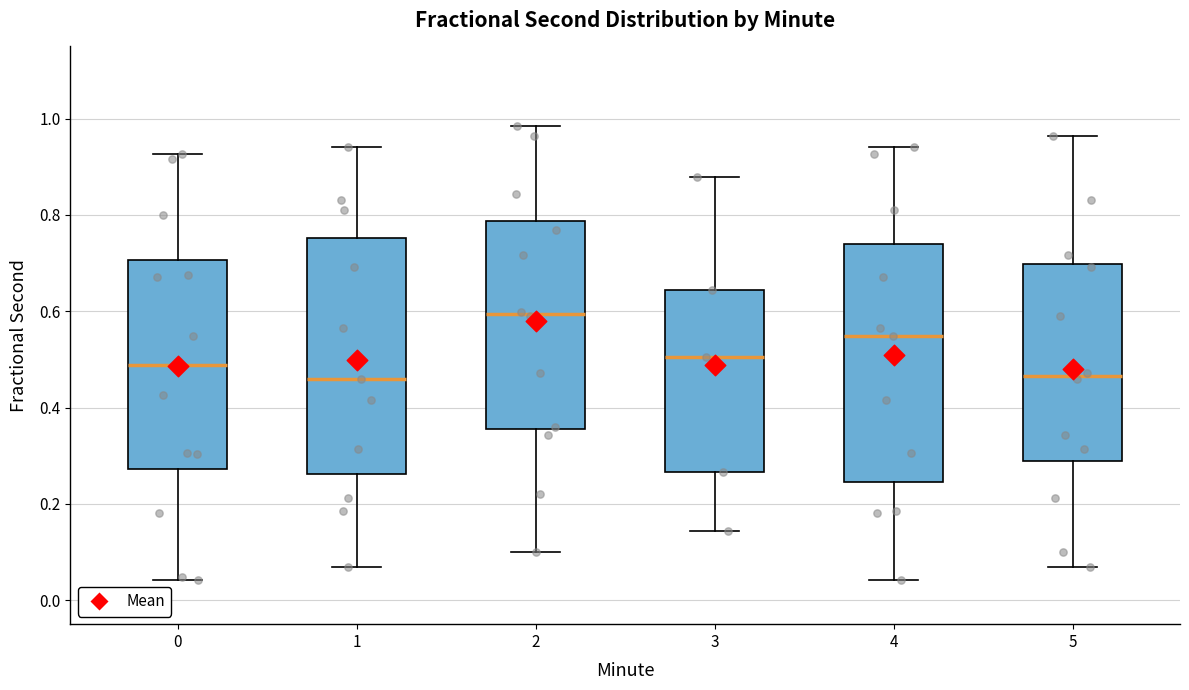

Reading left to right, transcribe this box plot: for each box, give where its median line is, the range the box spans, and where its two whiskers end, as read against the y-axis. The values are not printed on the chart, so give them approximately, as read against the axis.

0: median 0.48, box 0.28 to 0.70, whiskers 0.04 to 0.92
1: median 0.46, box 0.26 to 0.76, whiskers 0.06 to 0.94
2: median 0.60, box 0.36 to 0.78, whiskers 0.10 to 0.98
3: median 0.50, box 0.26 to 0.64, whiskers 0.14 to 0.88
4: median 0.54, box 0.24 to 0.74, whiskers 0.04 to 0.94
5: median 0.46, box 0.28 to 0.70, whiskers 0.06 to 0.96